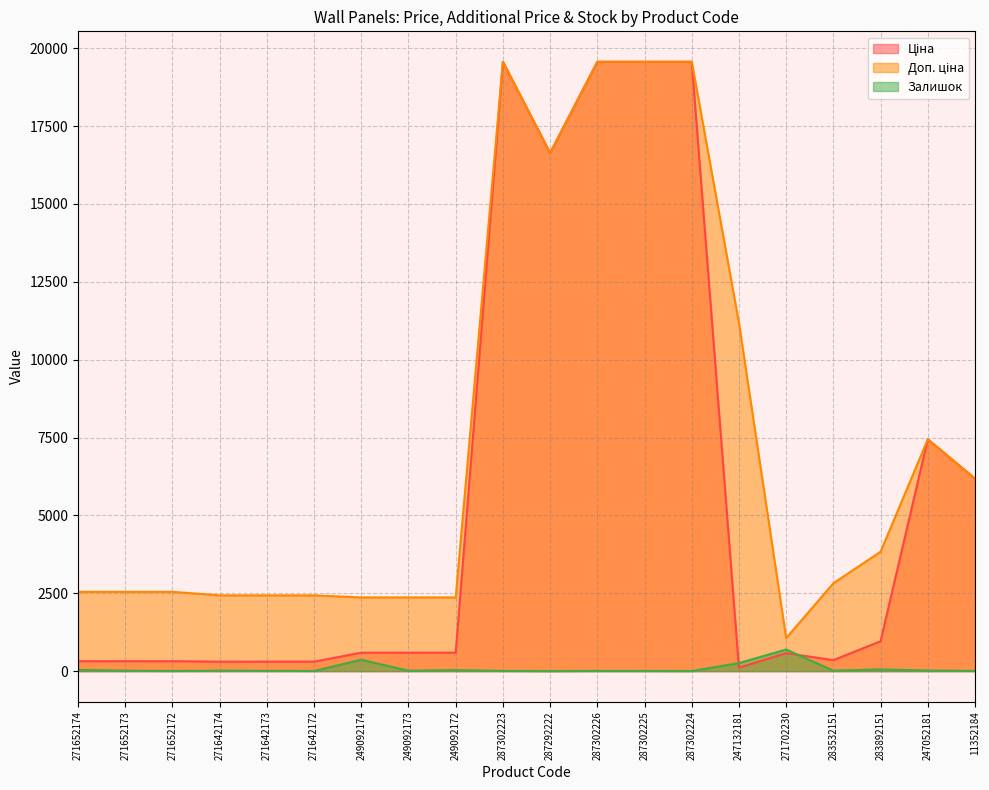

List the labels in order of Ціна value, largest first.

287302223, 287302226, 287302225, 287302224, 287292222, 247052181, 11352184, 283892151, 249092174, 249092173, 249092172, 271702230, 283532151, 271652174, 271652173, 271652172, 271642174, 271642173, 271642172, 247132181